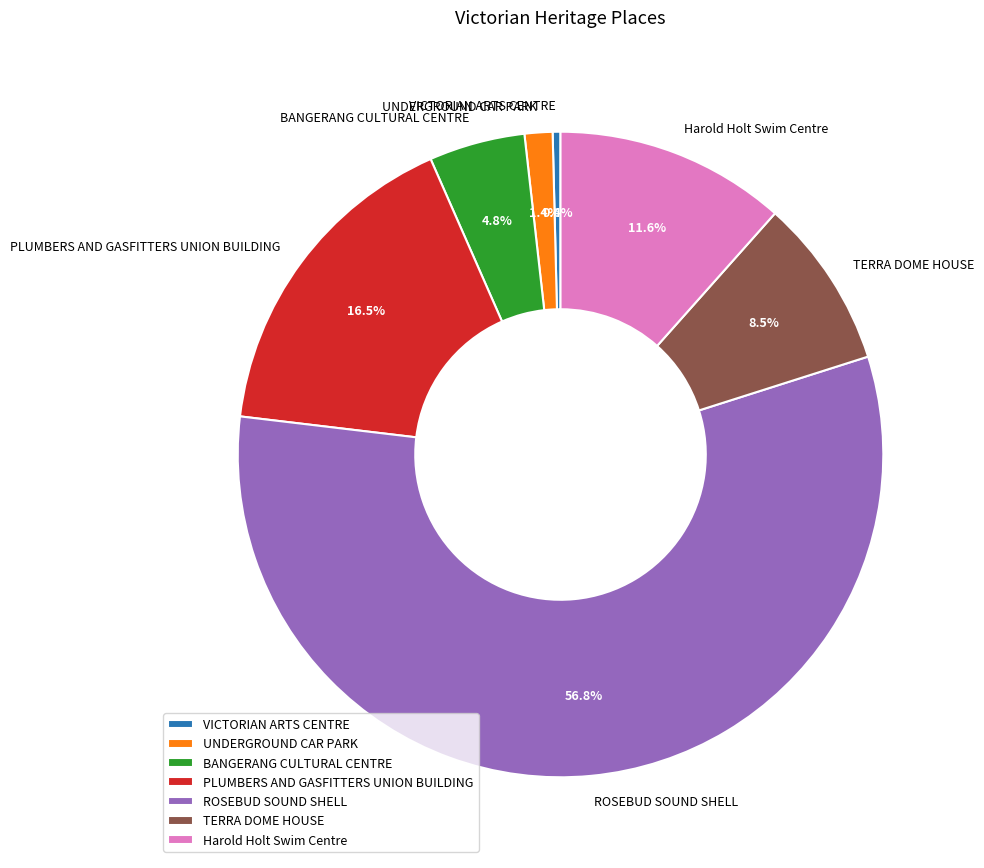

Rank the categories by value from highest to lowest.

ROSEBUD SOUND SHELL, PLUMBERS AND GASFITTERS UNION BUILDING, Harold Holt Swim Centre, TERRA DOME HOUSE, BANGERANG CULTURAL CENTRE, UNDERGROUND CAR PARK, VICTORIAN ARTS CENTRE